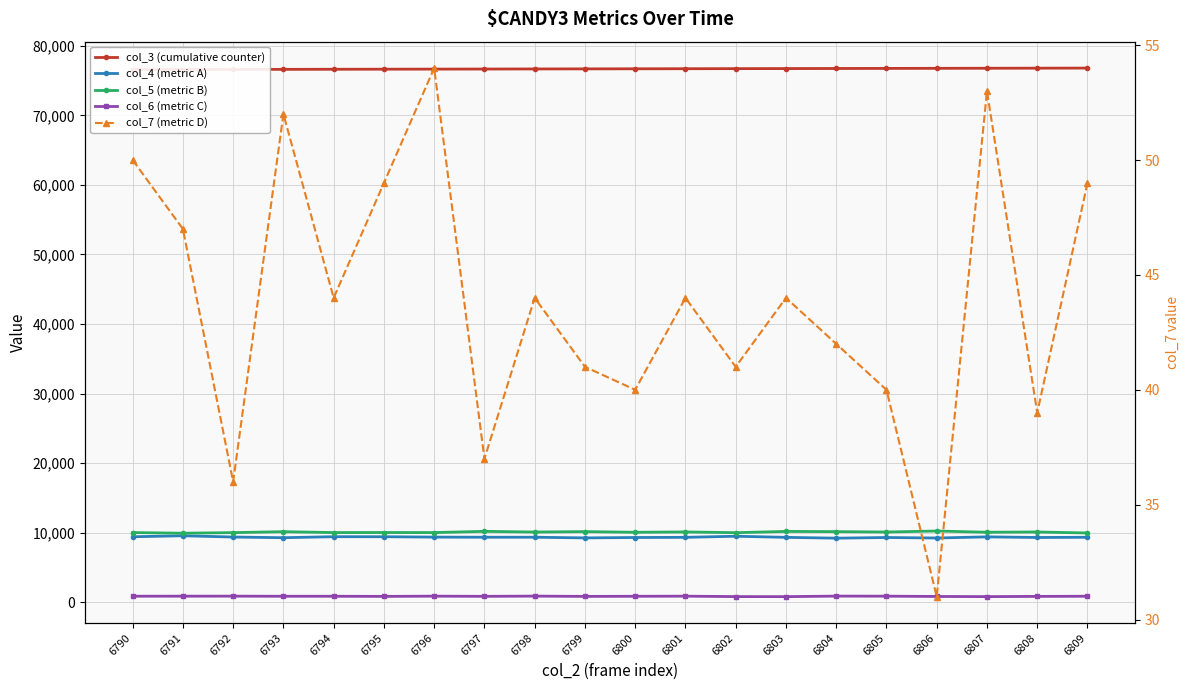

Is it true that col_5 (metric B) equals 10082 at 6798?

True